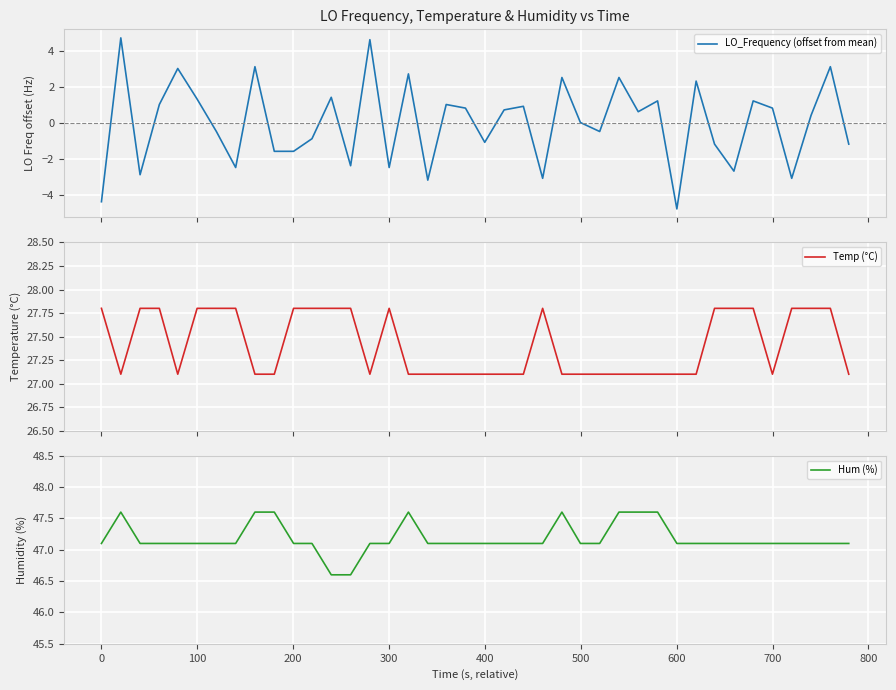

What is the smallest value displayed?

-4.8